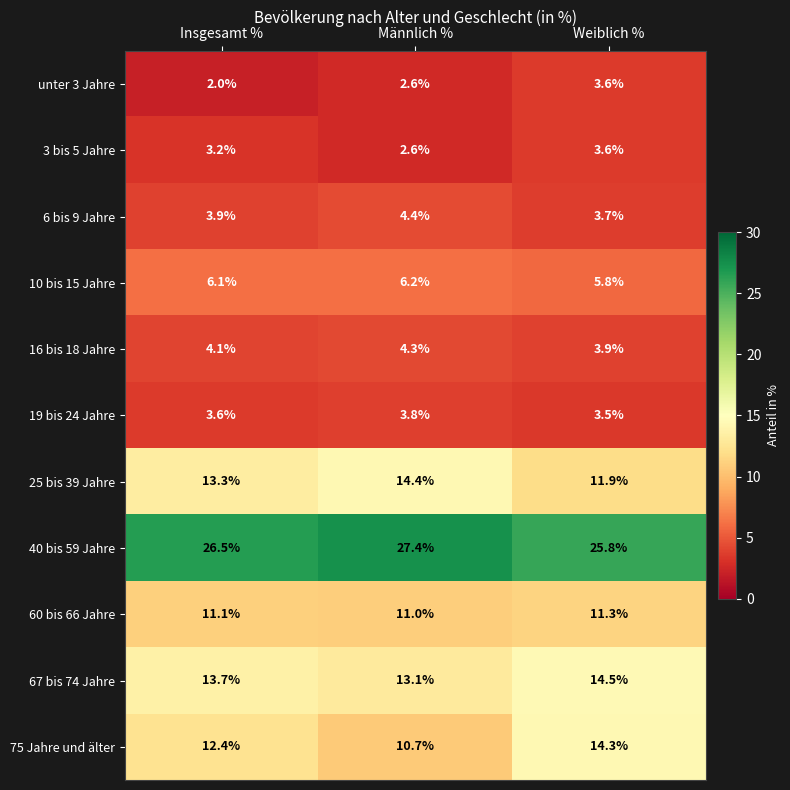

At how many categories does at least one series exceed 10?

3